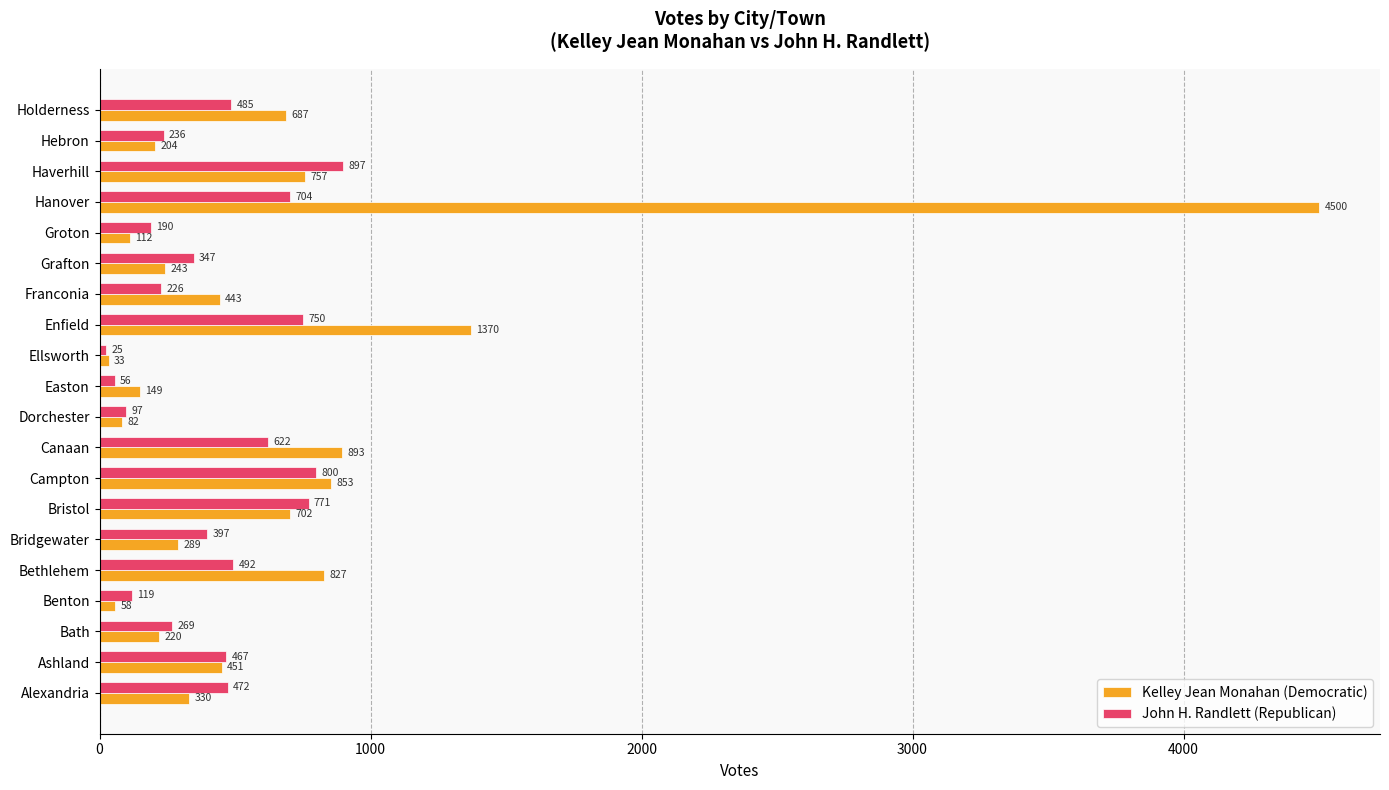

What is the difference between the maximum and minimum values in the John H. Randlett (Republican) series?

872